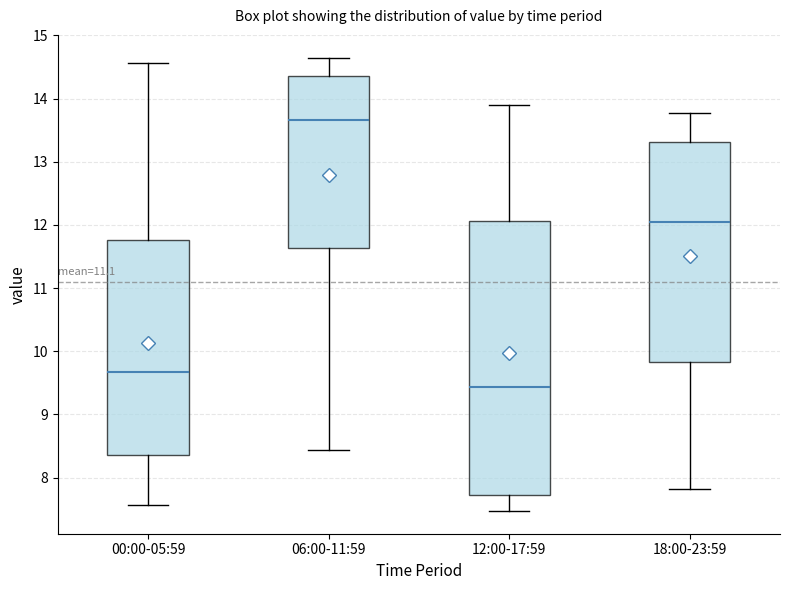

Reading left to right, read every box against the y-axis: the position of its median line, the range the box covers, and the ends of its whiskers. The values are not printed on the chart, so give them approximately, as read against the axis.

00:00-05:59: median 9.7, box 8.4 to 11.8, whiskers 7.6 to 14.6
06:00-11:59: median 13.7, box 11.6 to 14.4, whiskers 8.4 to 14.7
12:00-17:59: median 9.4, box 7.7 to 12.1, whiskers 7.5 to 13.9
18:00-23:59: median 12.1, box 9.8 to 13.3, whiskers 7.8 to 13.8